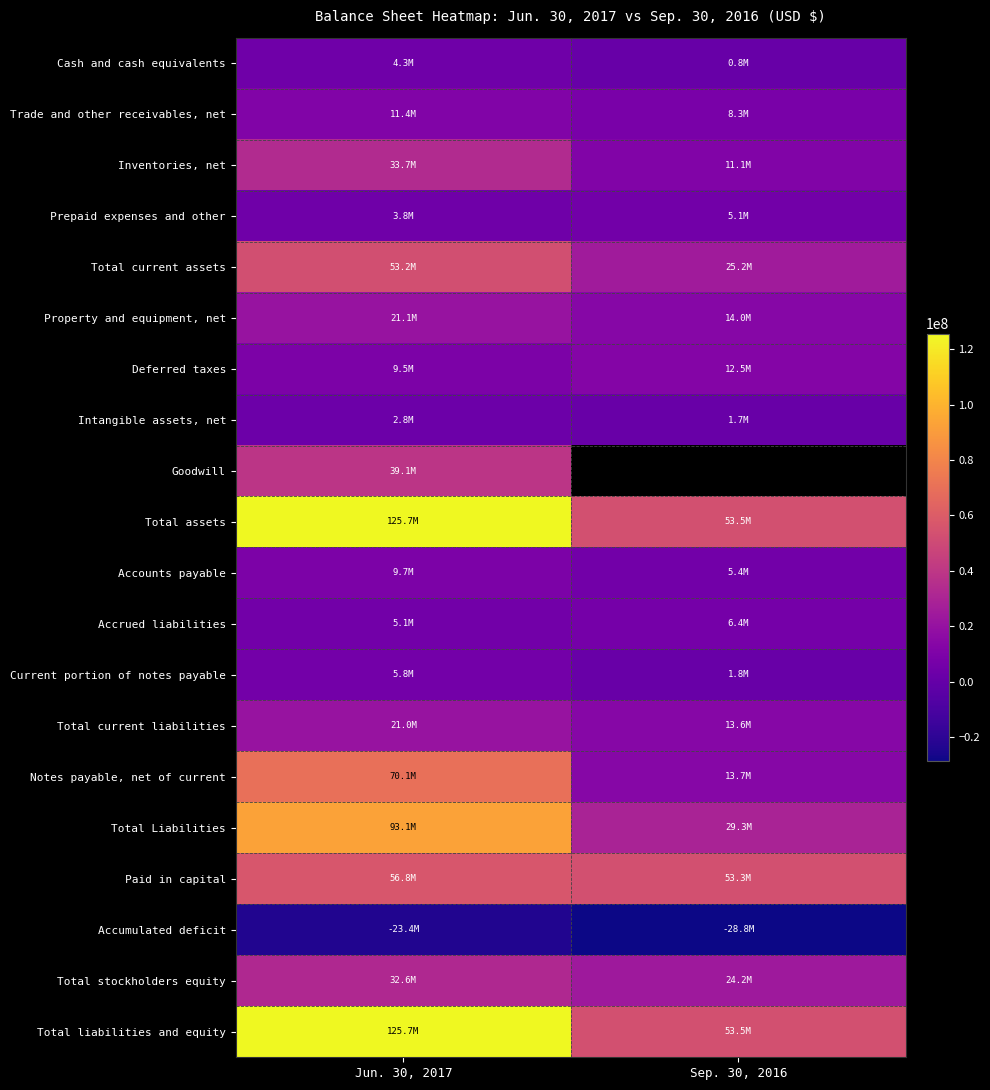

Reading left to right, extract all data points from this chart.

Cash and cash equivalents: Jun. 30, 2017=4275052	Sep. 30, 2016=770895
Trade and other receivables, net: Jun. 30, 2017=11376486	Sep. 30, 2016=8334801
Inventories, net: Jun. 30, 2017=33746102	Sep. 30, 2016=11053085
Prepaid expenses and other: Jun. 30, 2017=3815575	Sep. 30, 2016=5059981
Total current assets: Jun. 30, 2017=53213215	Sep. 30, 2016=25218762
Property and equipment, net: Jun. 30, 2017=21081840	Sep. 30, 2016=14014501
Deferred taxes: Jun. 30, 2017=9504029	Sep. 30, 2016=12524582
Intangible assets, net: Jun. 30, 2017=2779351	Sep. 30, 2016=1689790
Goodwill: Jun. 30, 2017=39066061	Sep. 30, 2016=0
Total assets: Jun. 30, 2017=125722016	Sep. 30, 2016=53467400
Accounts payable: Jun. 30, 2017=9741460	Sep. 30, 2016=5402654
Accrued liabilities: Jun. 30, 2017=5093972	Sep. 30, 2016=6396772
Current portion of notes payable: Jun. 30, 2017=5847194	Sep. 30, 2016=1789290
Total current liabilities: Jun. 30, 2017=21000770	Sep. 30, 2016=13588716
Notes payable, net of current: Jun. 30, 2017=70104445	Sep. 30, 2016=13682872
Total Liabilities: Jun. 30, 2017=93105215	Sep. 30, 2016=29271588
Paid in capital: Jun. 30, 2017=56841245	Sep. 30, 2016=53319217
Accumulated deficit: Jun. 30, 2017=-23441219	Sep. 30, 2016=-28837063
Total stockholders equity: Jun. 30, 2017=32616801	Sep. 30, 2016=24195812
Total liabilities and equity: Jun. 30, 2017=125722016	Sep. 30, 2016=53467400